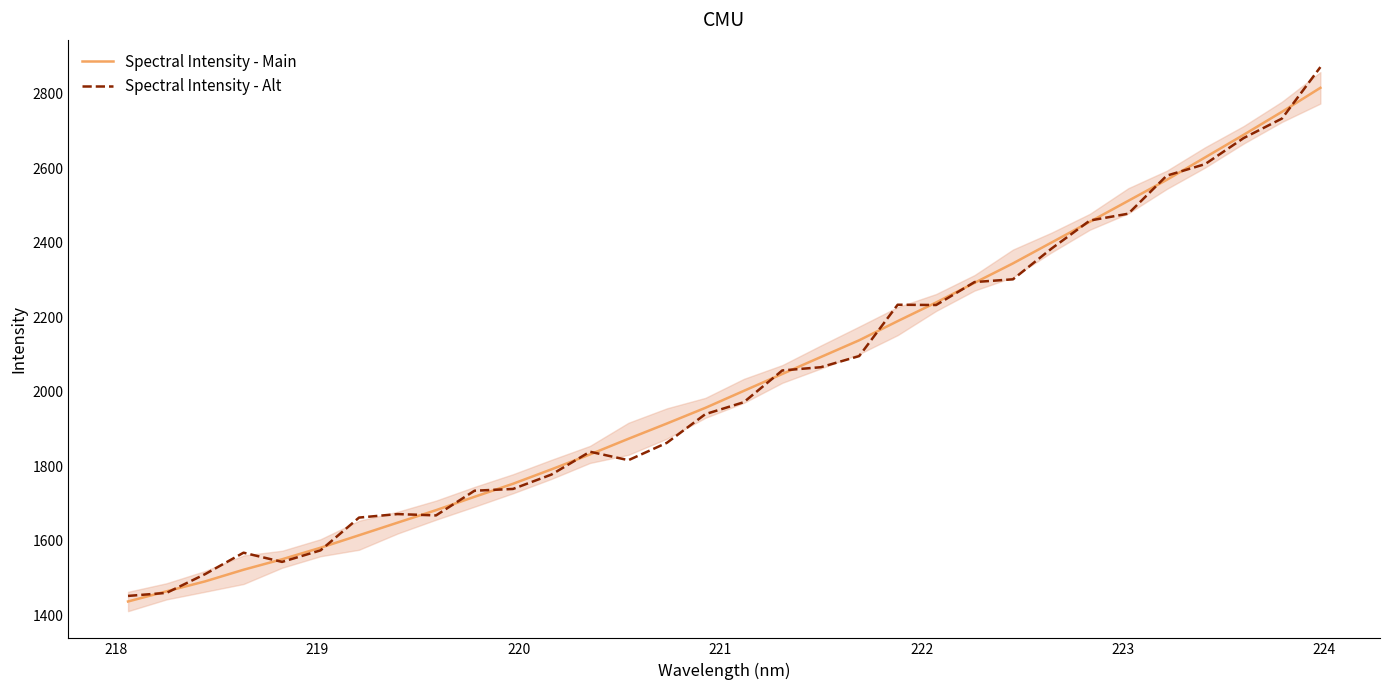

What is the highest value of the Spectral Intensity - Main series?

2815.4